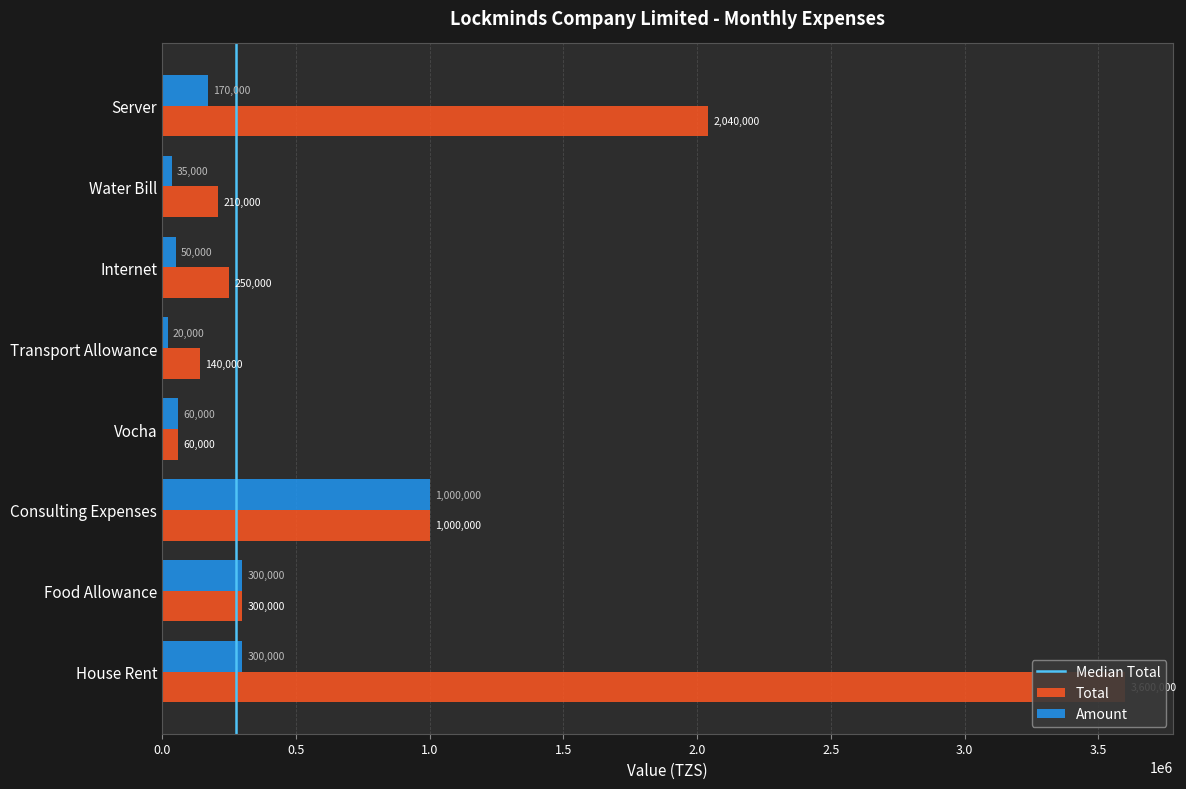

What is the sum of the Amount values at Water Bill and Server?

205000